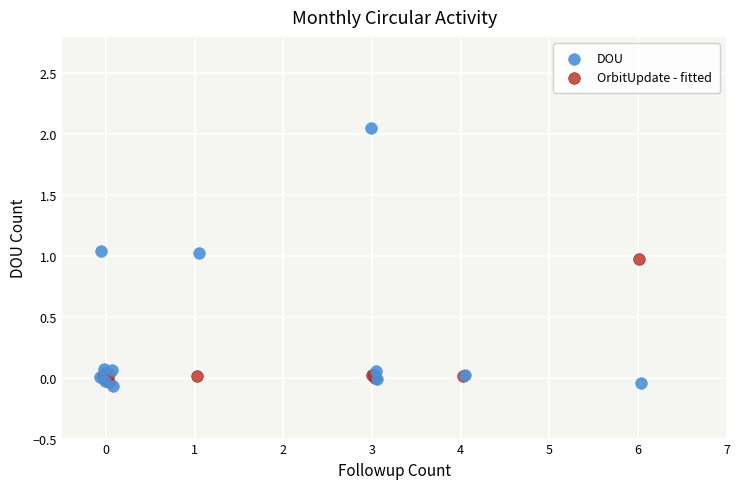

Which series contains the highest Y value?

DOU